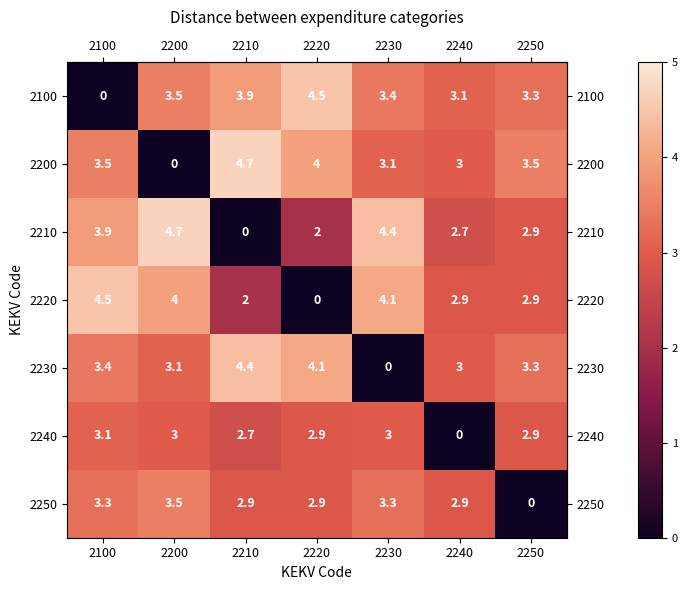

What is the difference between the highest and lowest values at 2230?

4.4